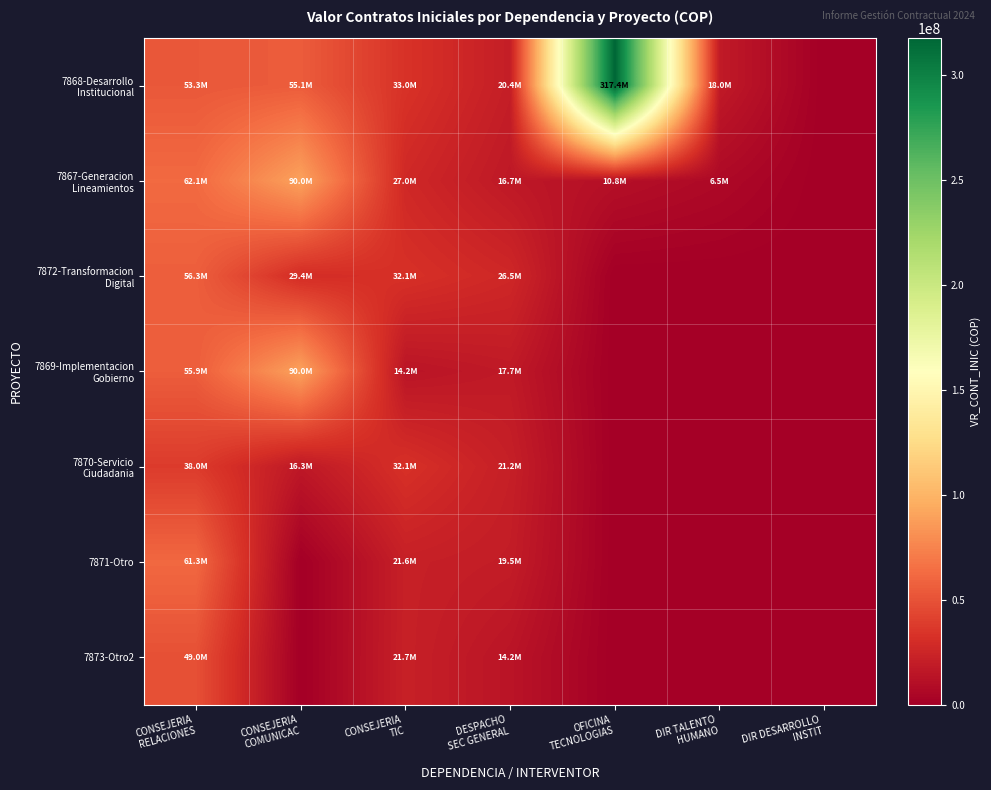

At how many categories does at least one series exceed 180176890?

1